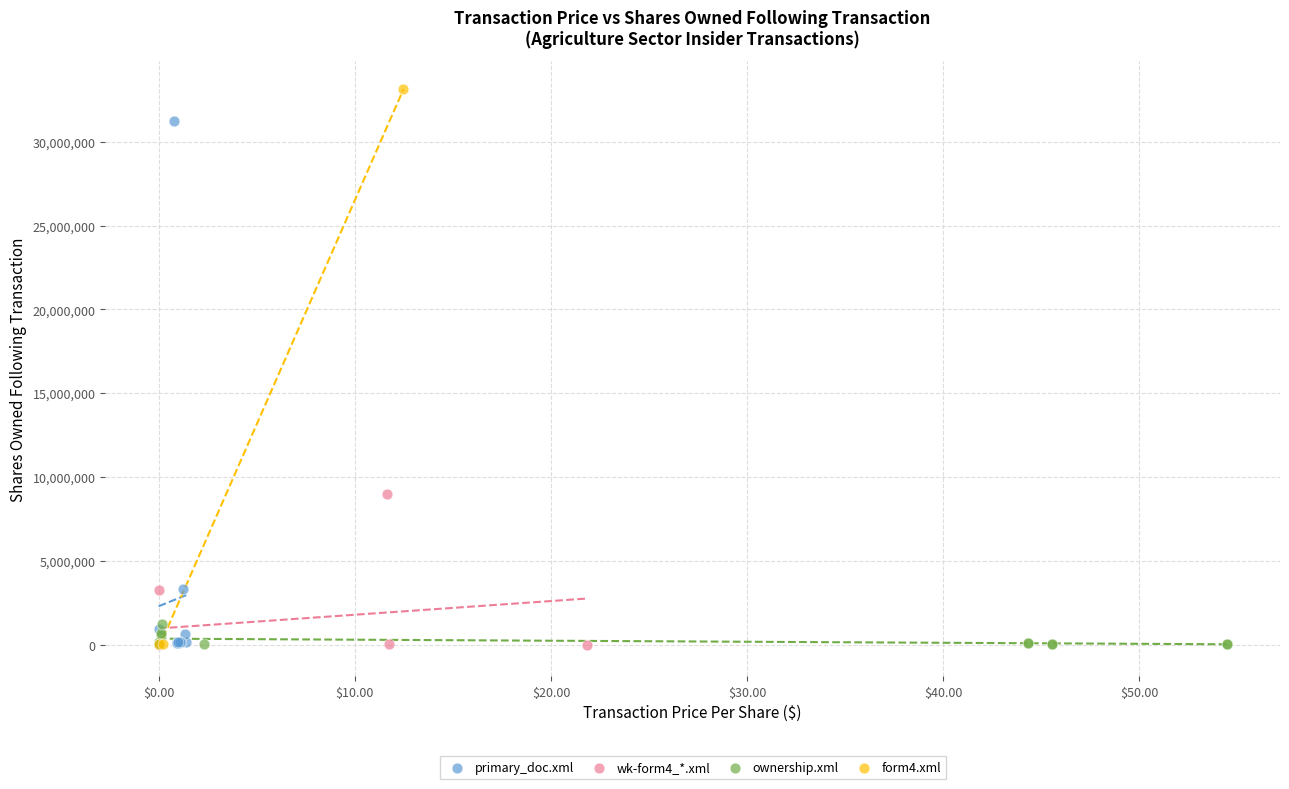

Which series contains the highest Y value?

form4.xml